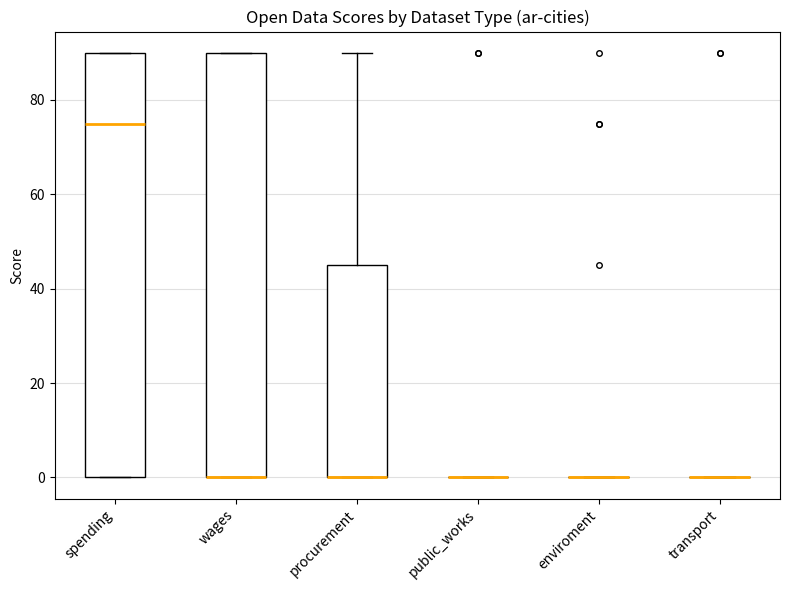

Reading left to right, transcribe this box plot: for each box, give where its median line is, the range the box spans, and where its two whiskers end, as read against the y-axis. The values are not printed on the chart, so give them approximately, as read against the axis.

spending: median 76, box 0 to 90, whiskers 0 to 90
wages: median 0 (drawn on the box's lower edge), box 0 to 90, whiskers 0 to 90
procurement: median 0 (drawn on the box's lower edge), box 0 to 46, whiskers 0 to 90
public_works: box collapsed to a line at 0, whiskers 0 to 0
enviroment: box collapsed to a line at 0, whiskers 0 to 0
transport: box collapsed to a line at 0, whiskers 0 to 0